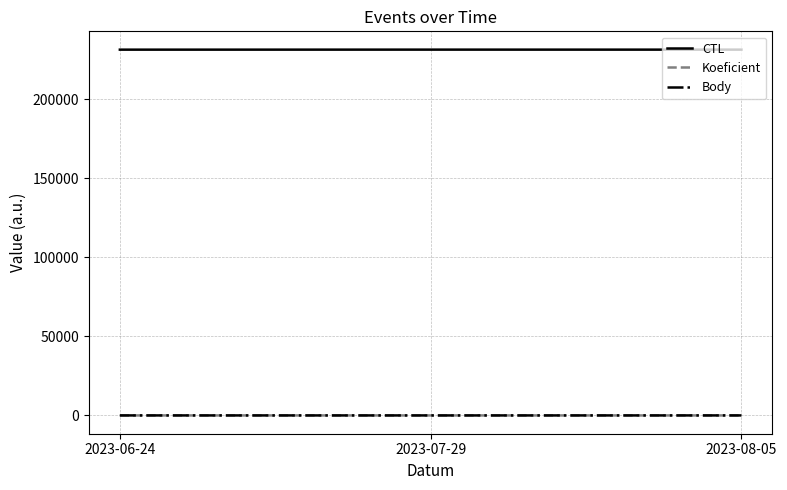

What is the greatest value displayed?

231330